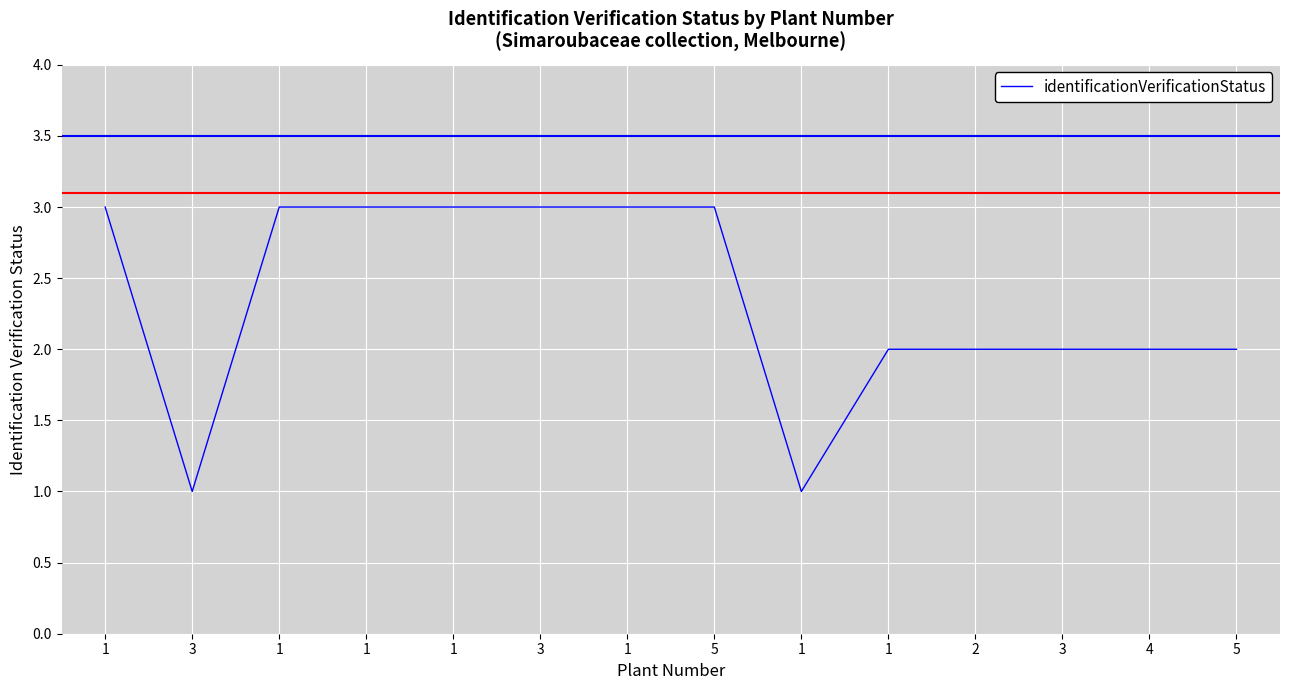

Reading left to right, what are all the values shown in this chart?

3	1	3	3	3	3	3	3	1	2	2	2	2	2